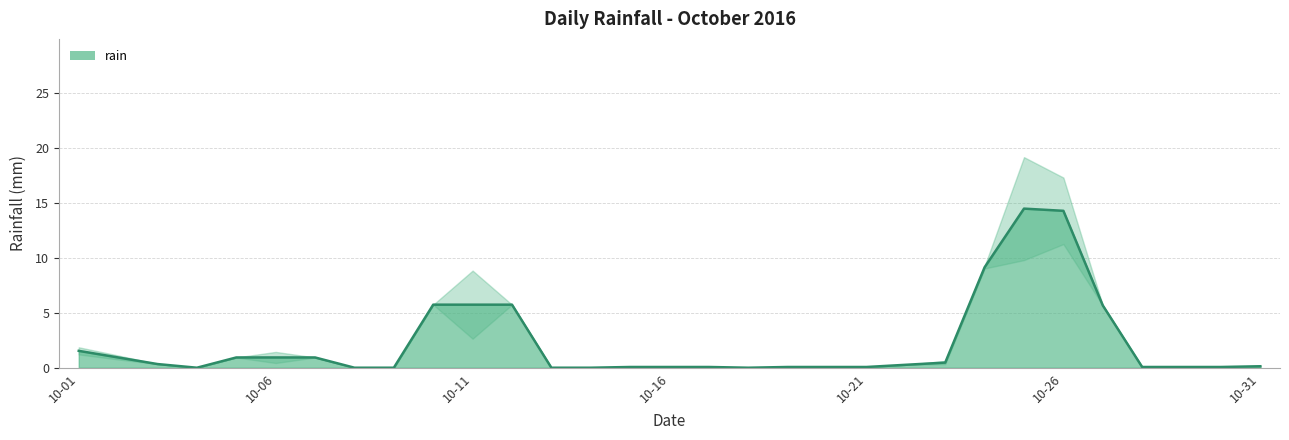

How many series are shown in this chart?

1